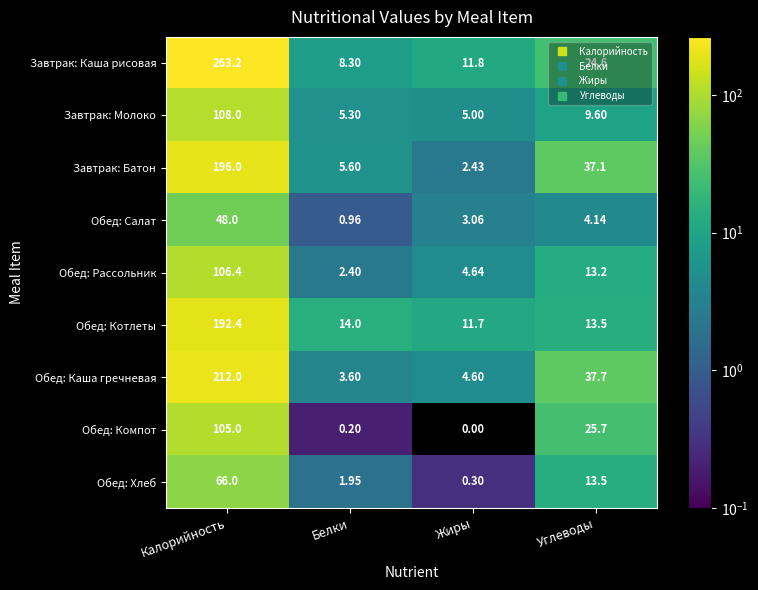

Where does the Обед: Каша гречневая series first go above 37?

Калорийность